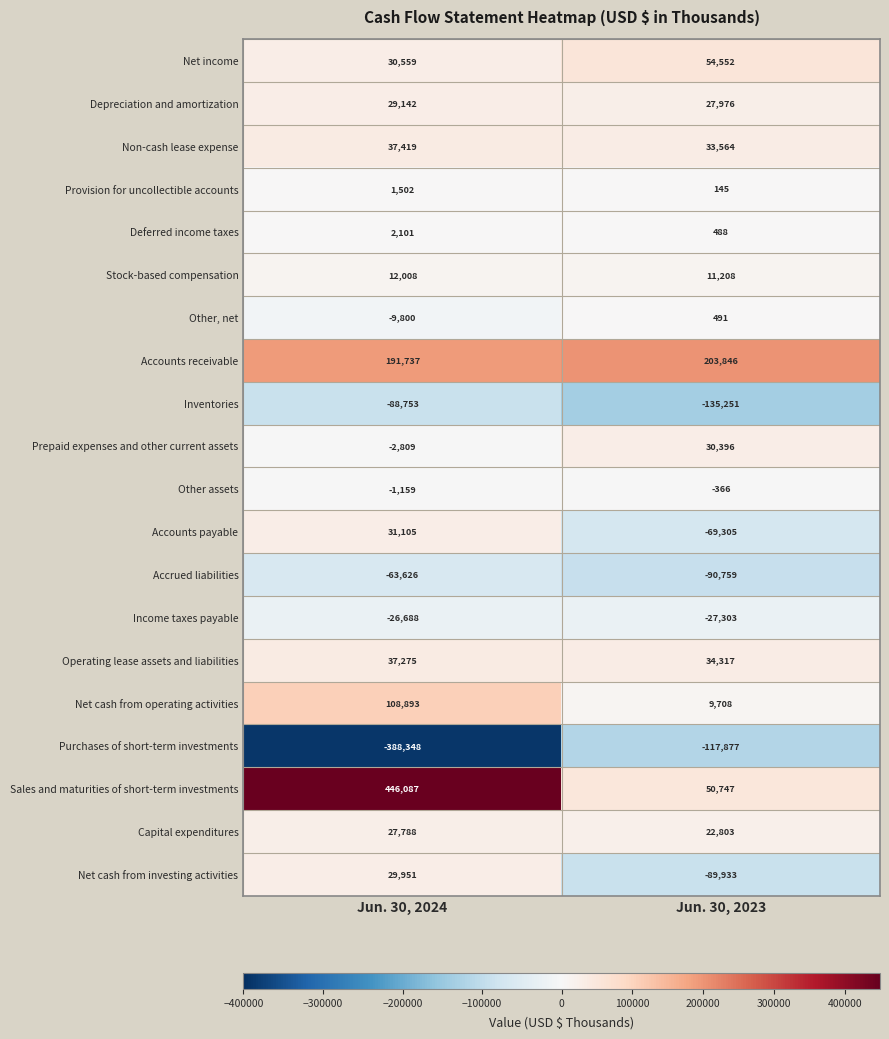

Which series has the largest total across all categories?

Sales and maturities of short-term investments